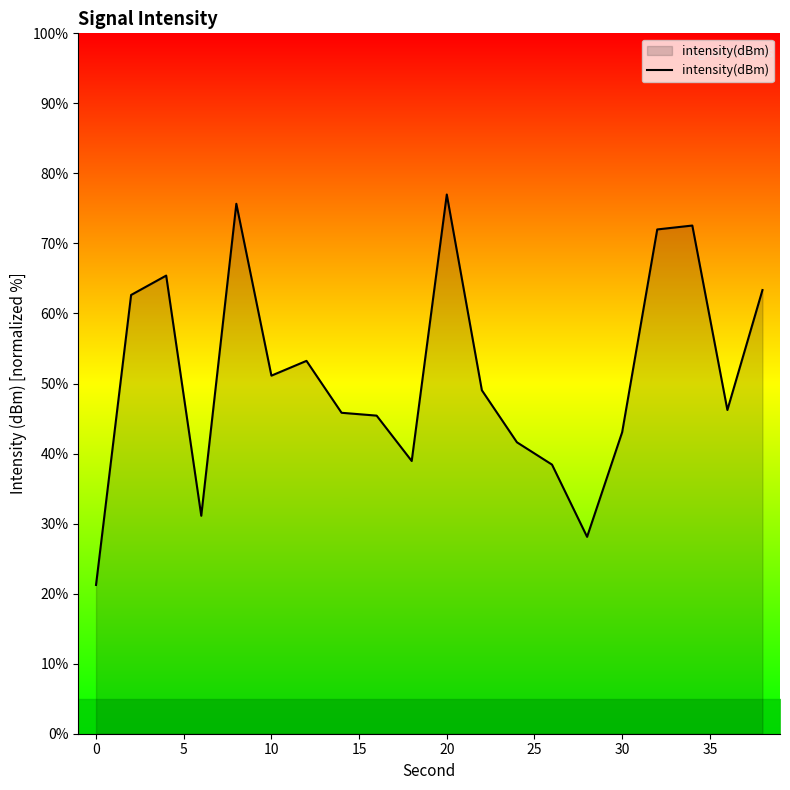

What is the greatest value displayed?

77.0